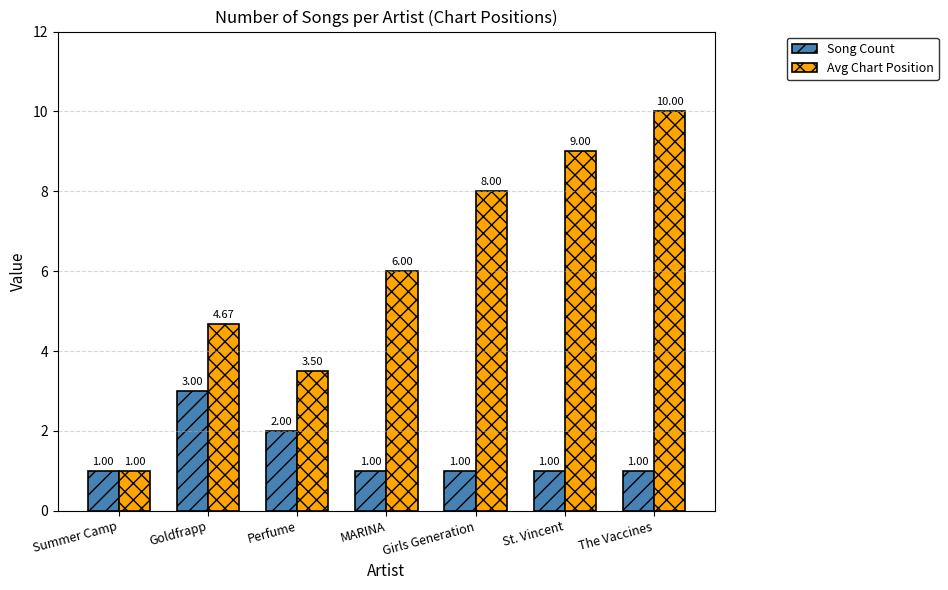

What is the difference between the highest and lowest values at Goldfrapp?

1.7